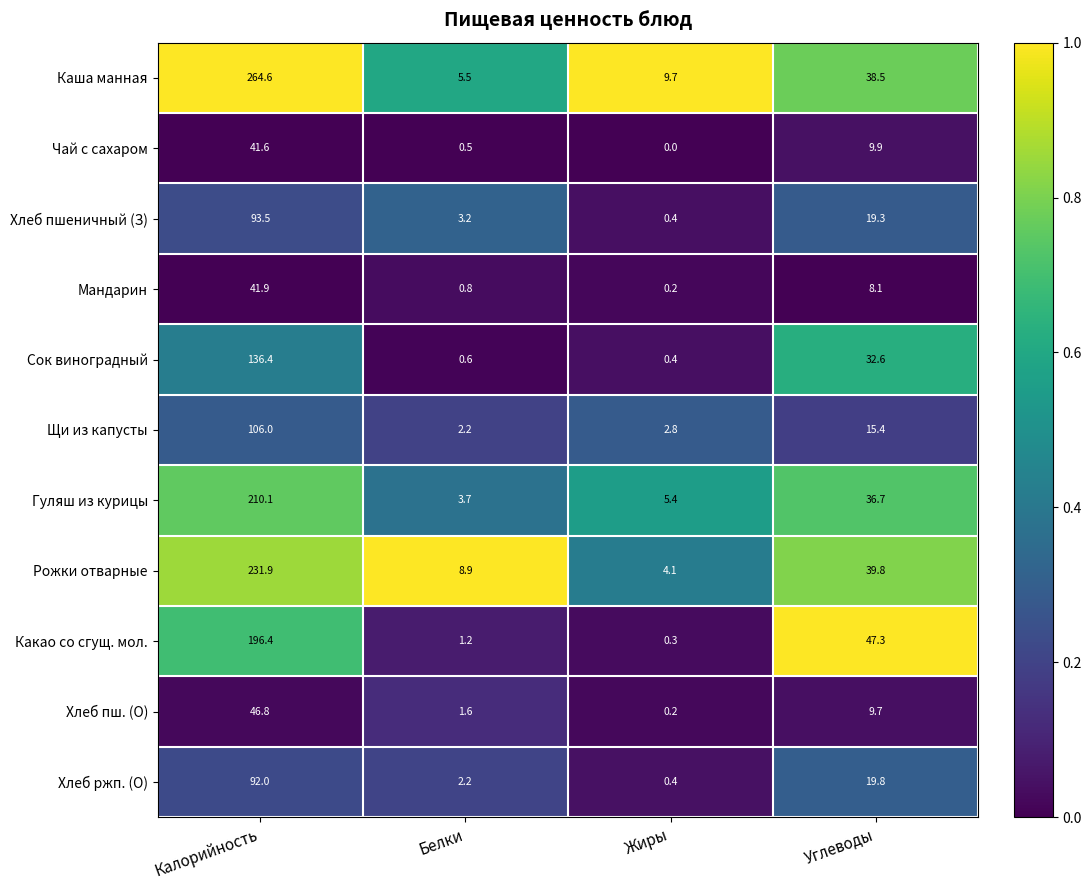

The Рожки отварные series shows 2.2 at Белки. True or false?

False